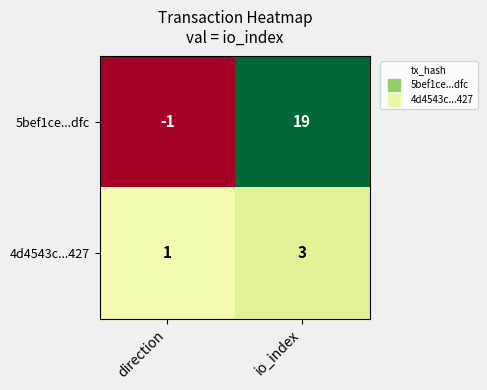

What is the sum of the 4d4543c...427 values at io_index and direction?

4